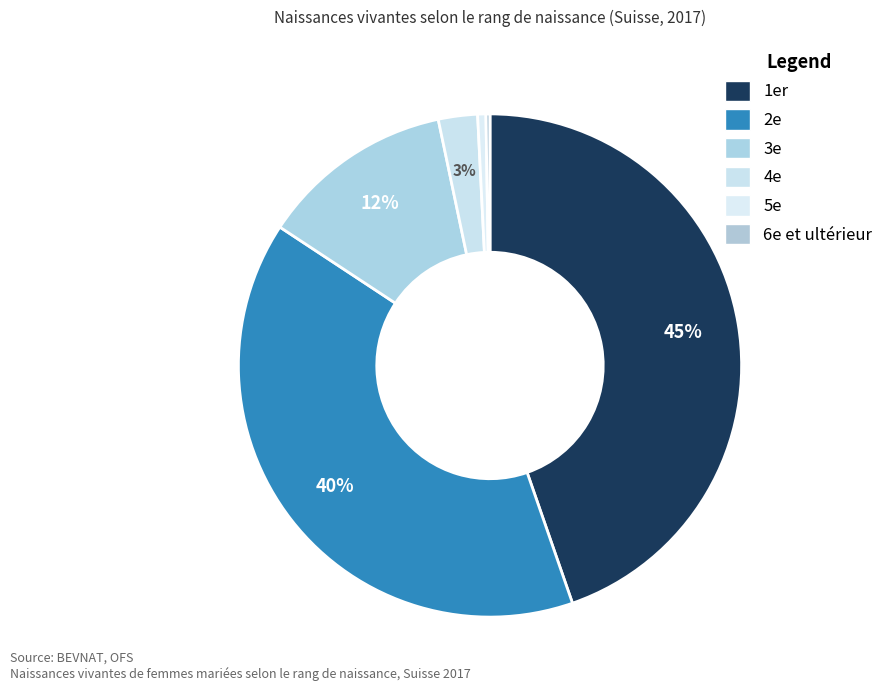

What is the largest slice in the pie chart?

1er